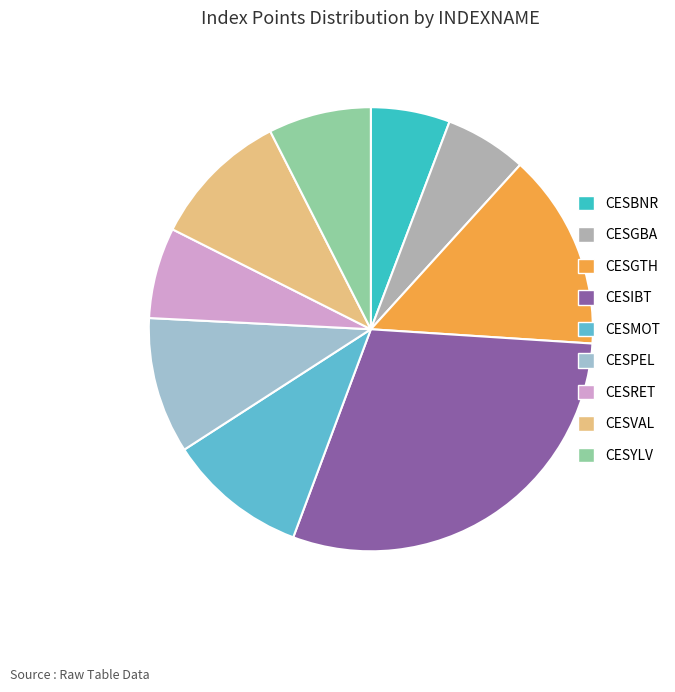

How many slices are in this pie chart?

9